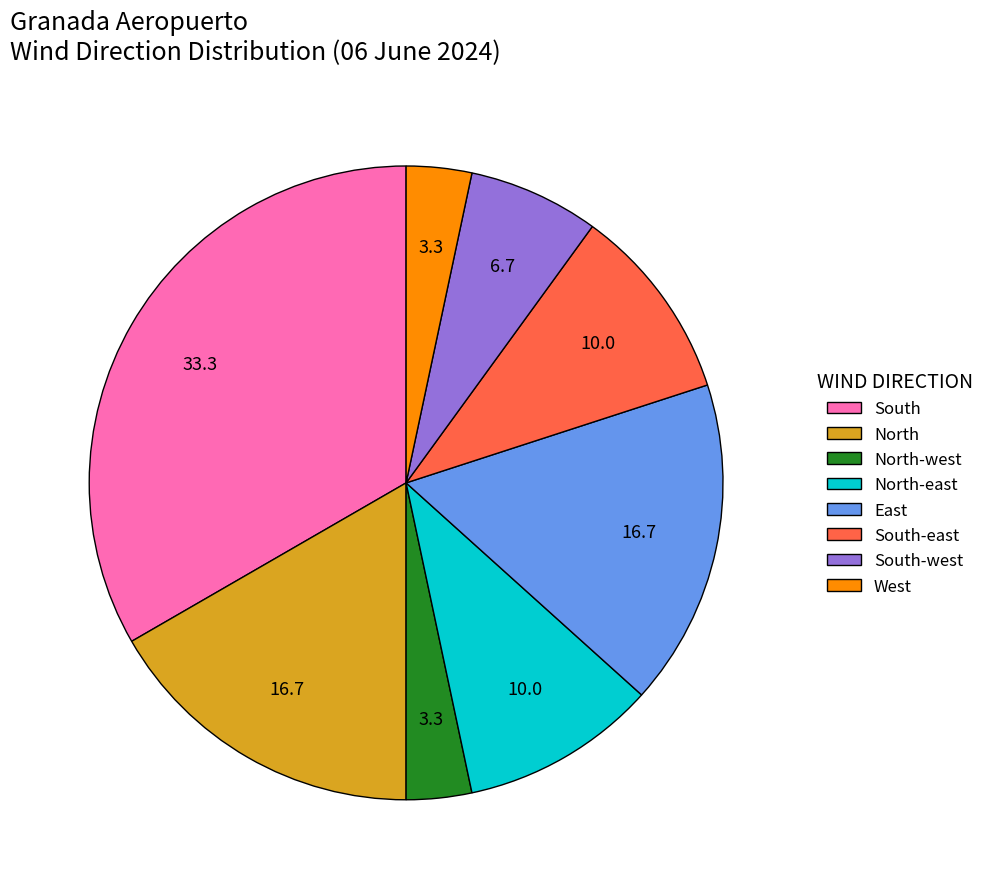

Does any single category account for the majority?

No